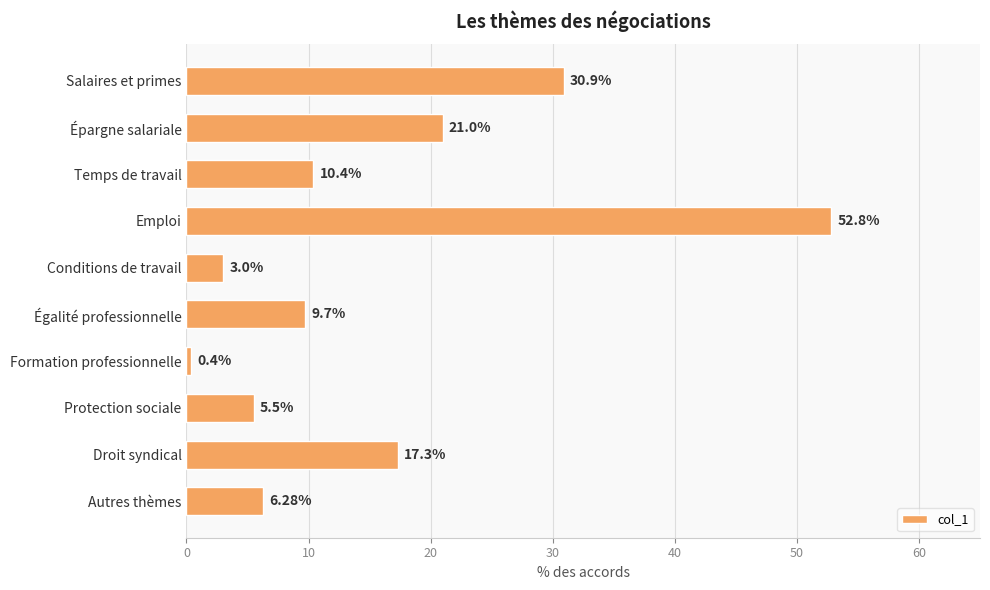

What is the change in value from Épargne salariale to Conditions de travail?

-18.0